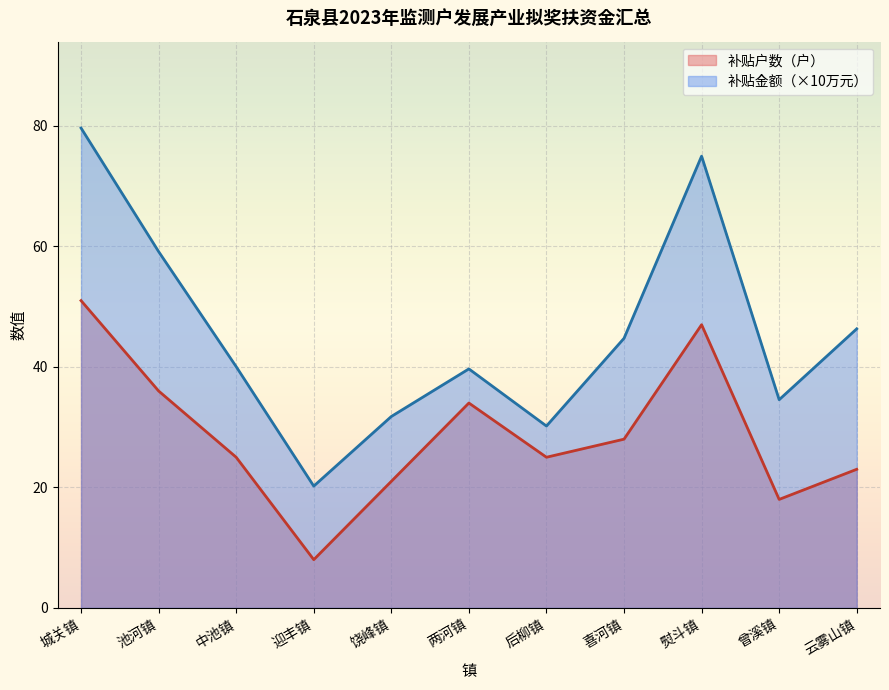

What is the label of the 10th point from the left?

曾溪镇